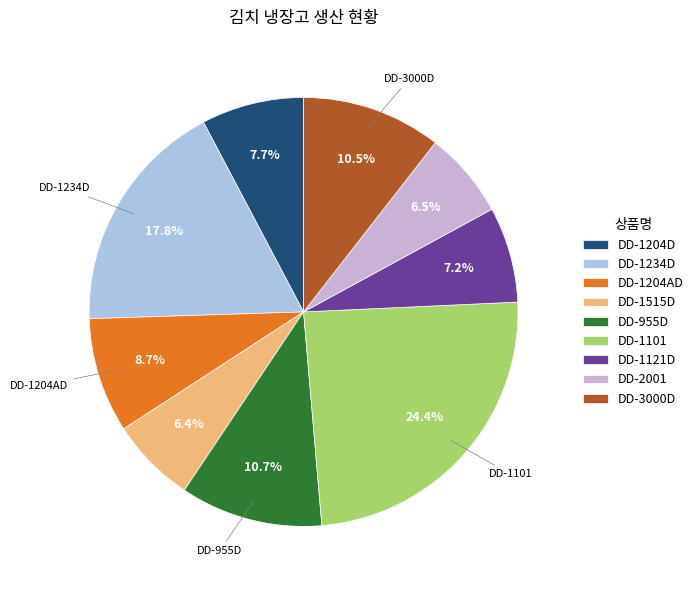

Which has a higher value, DD-1204D or DD-3000D?

DD-3000D